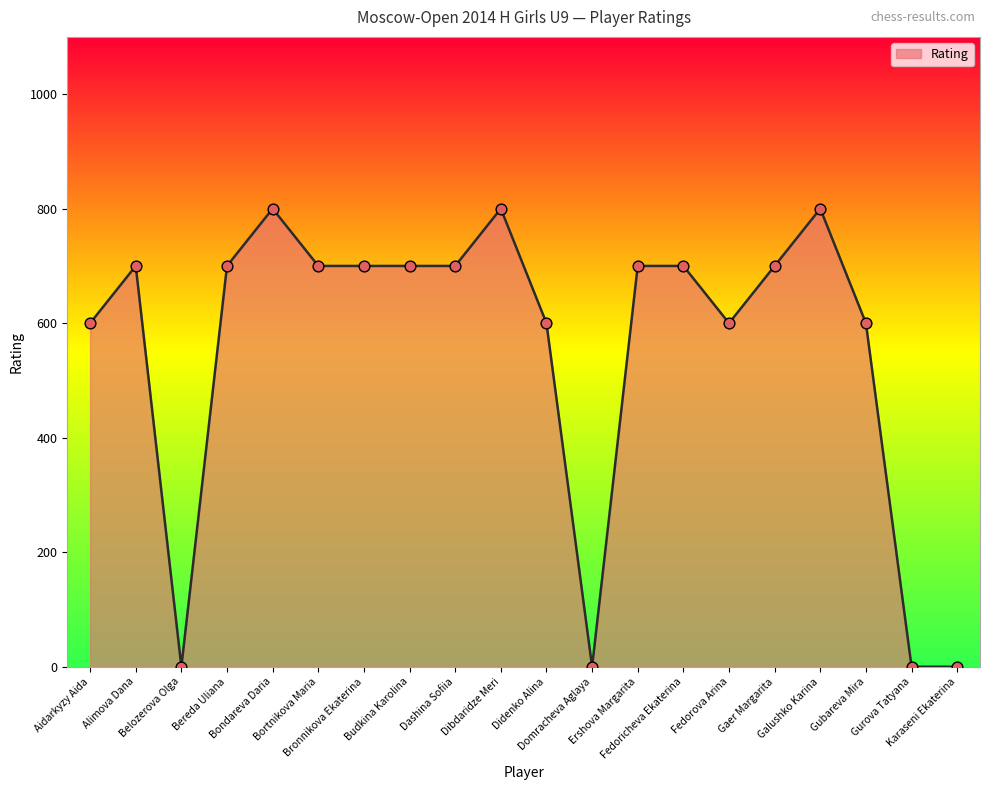

Approximately how many times larger is the value at Gubareva Mira compared to Dashina Sofiia?

0.9